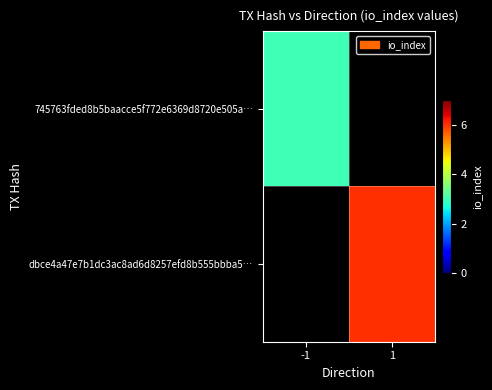

List the labels in order of dbce4a47e7b1dc3ac8ad6d8257efd8b555bbba5… value, smallest first.

-1, 1